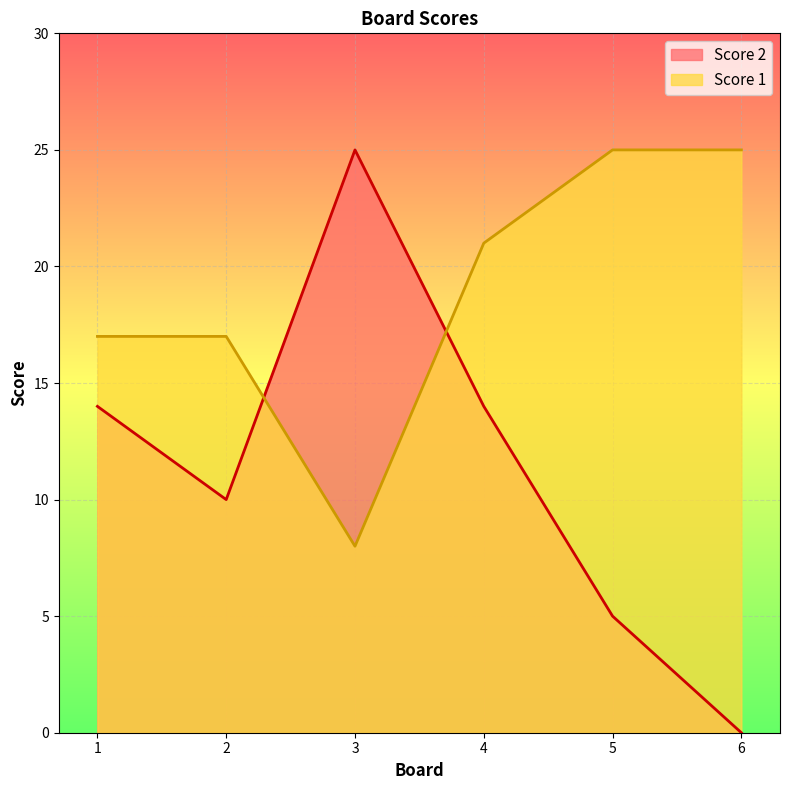

Where is Score 1 nearest to the value 16?

1